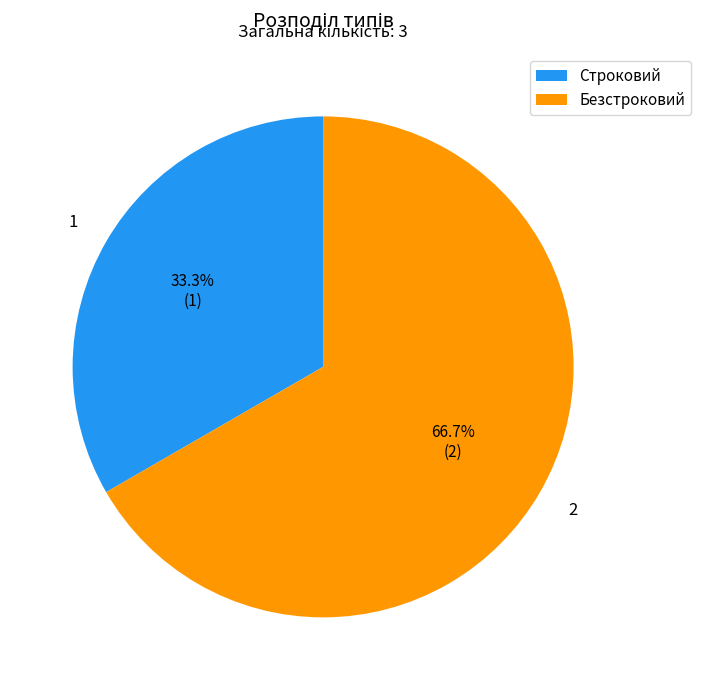

Which category has the biggest portion of the pie?

Безстроковий